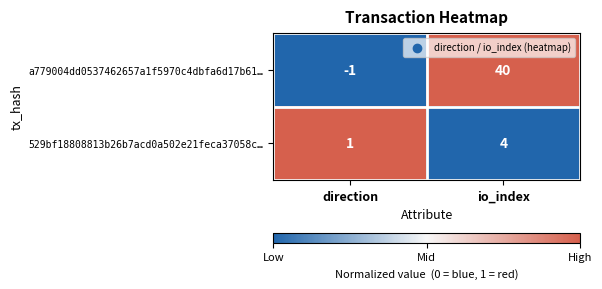

What is the spread (max minus min) of values at io_index?

36